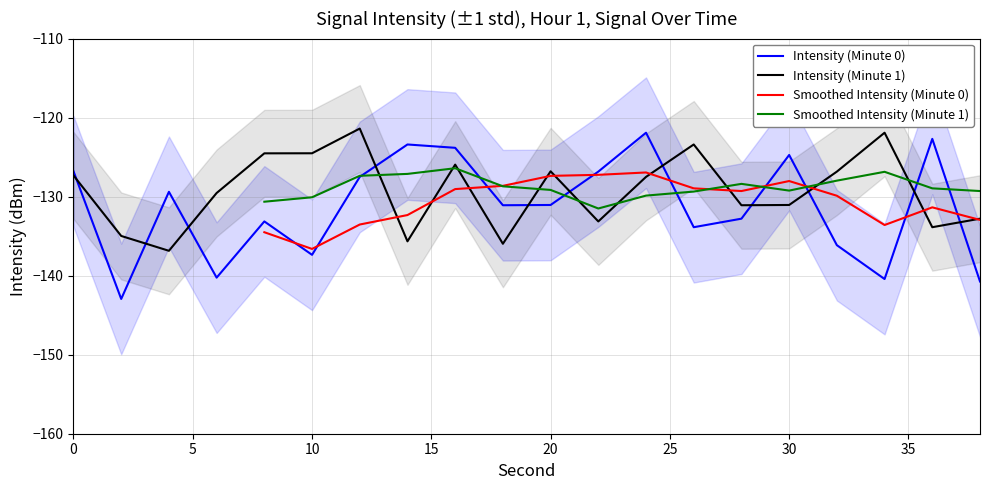

What is the approximate value of Intensity (Minute 1) at 10?

-124.5